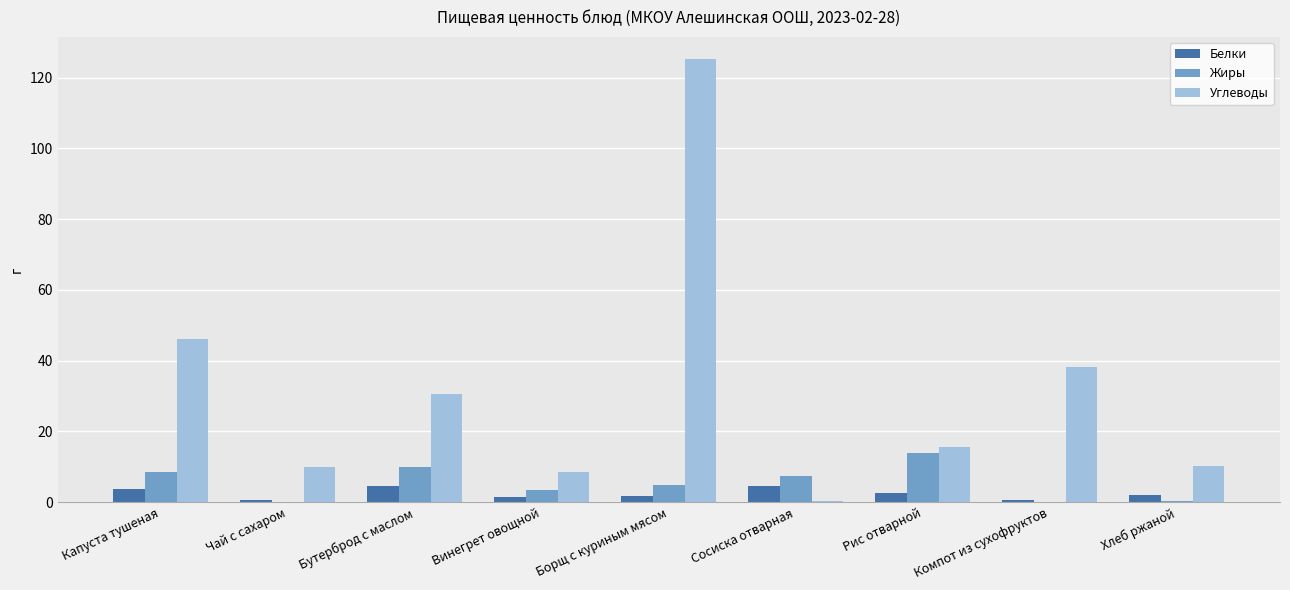

Which label corresponds to the largest value in the chart?

Борщ с куриным мясом